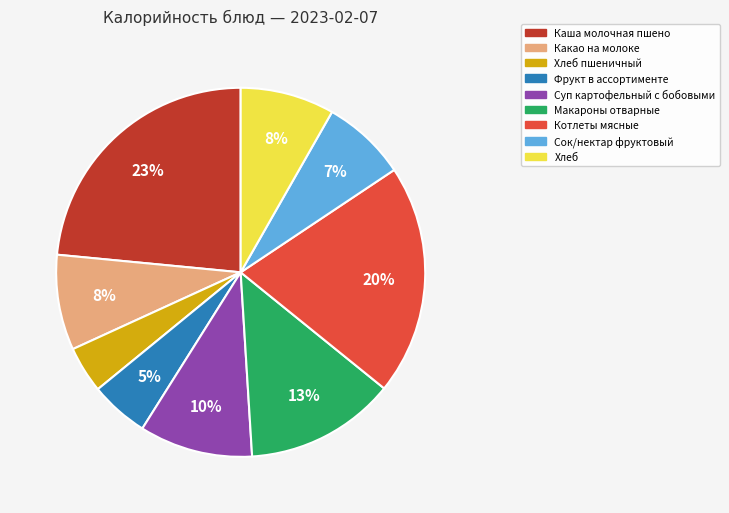

How many slices are in this pie chart?

9